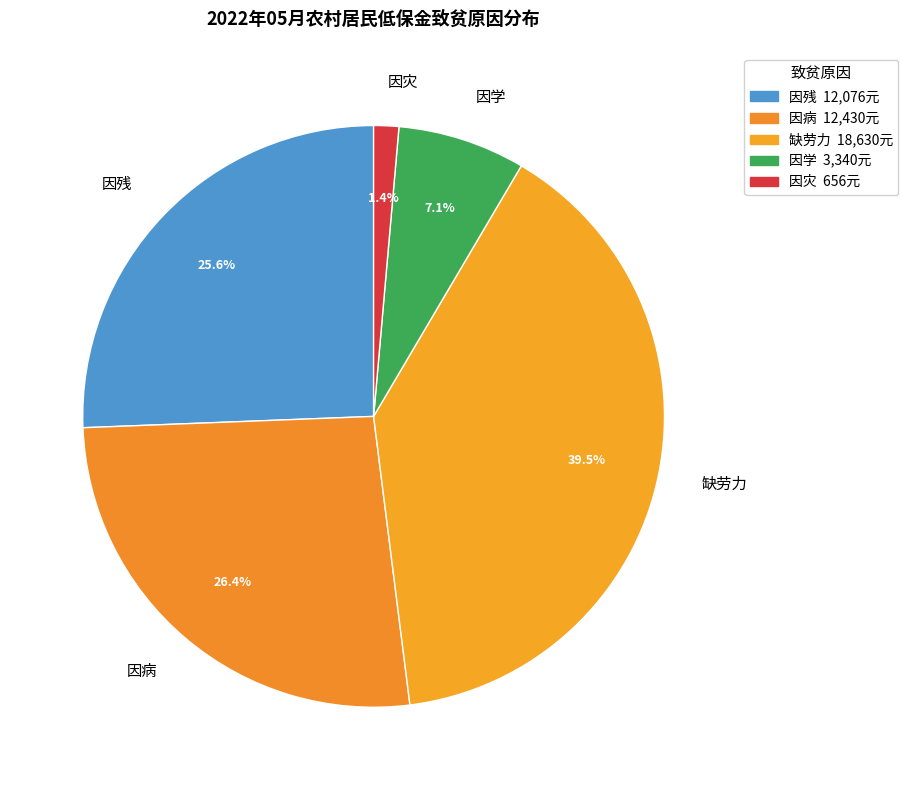

Is the sum of 因灾 and 因学 greater than half?

No